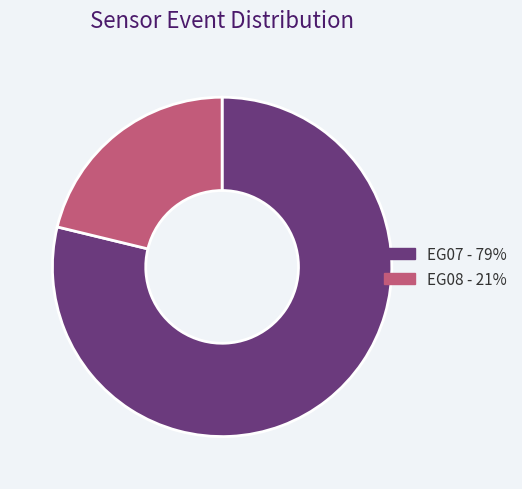

Is EG08 - 21% the majority of the pie?

No